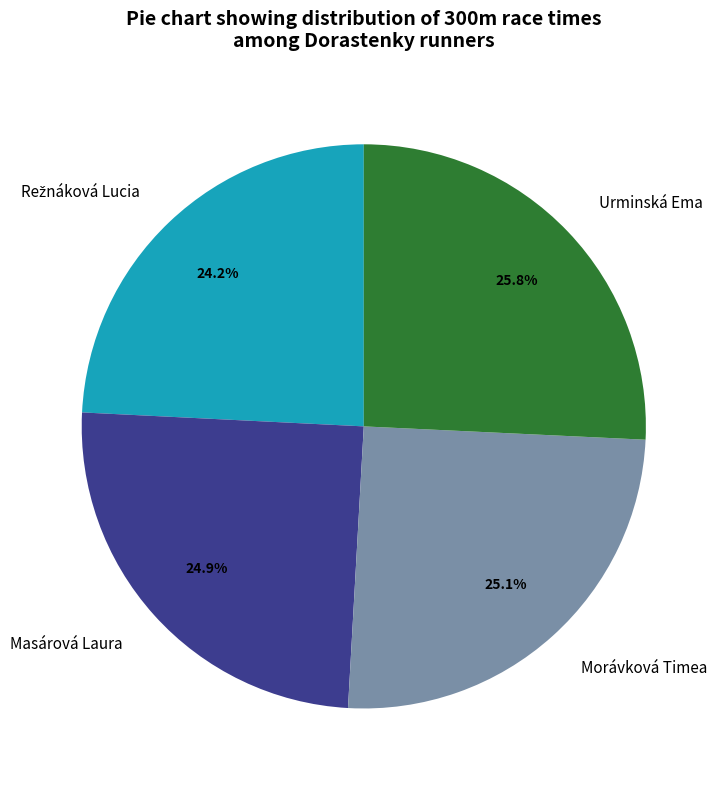

Combined, what portion of the pie is Masárová Laura and Morávková Timea?

50.0%